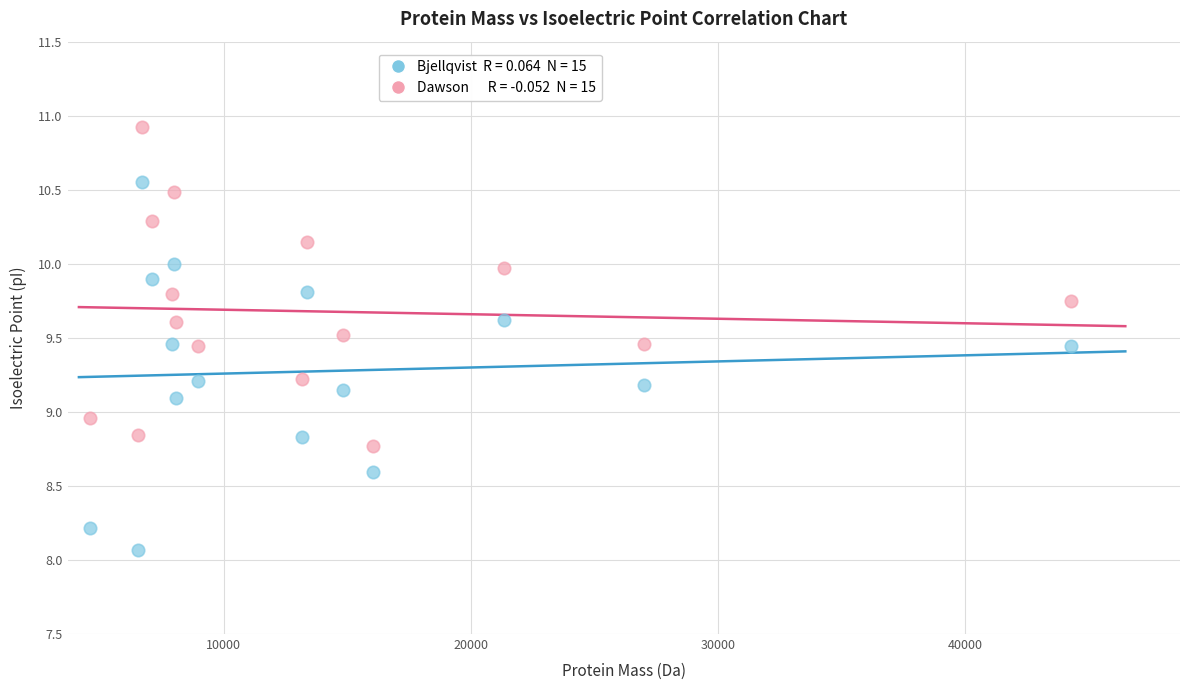

Across all data points, what is the range of Y values (max minus min)?

2.9